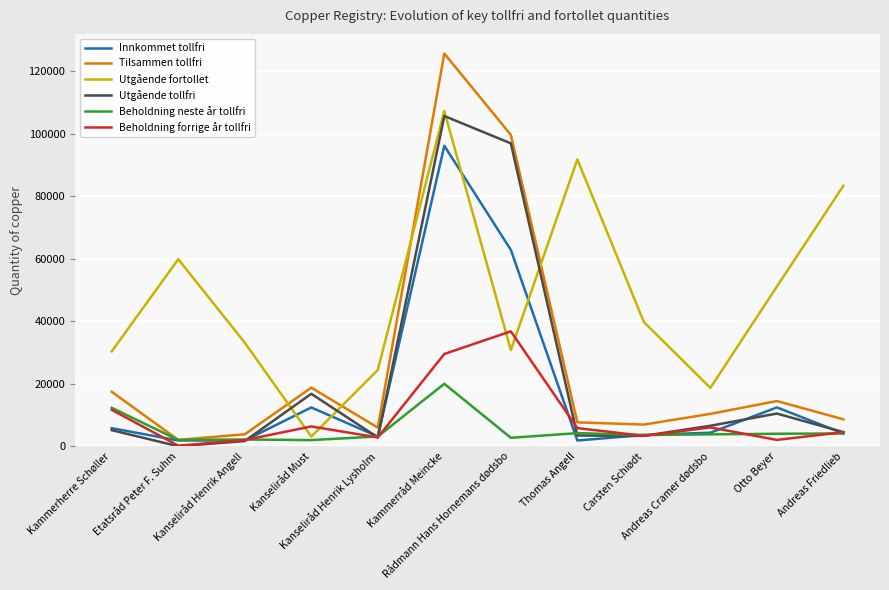

What is the maximum value for Utgående fortollet?

107248